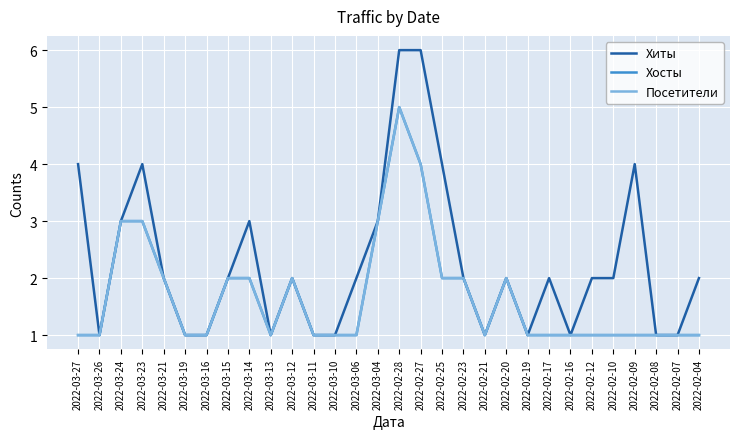

What is the greatest value displayed?

6